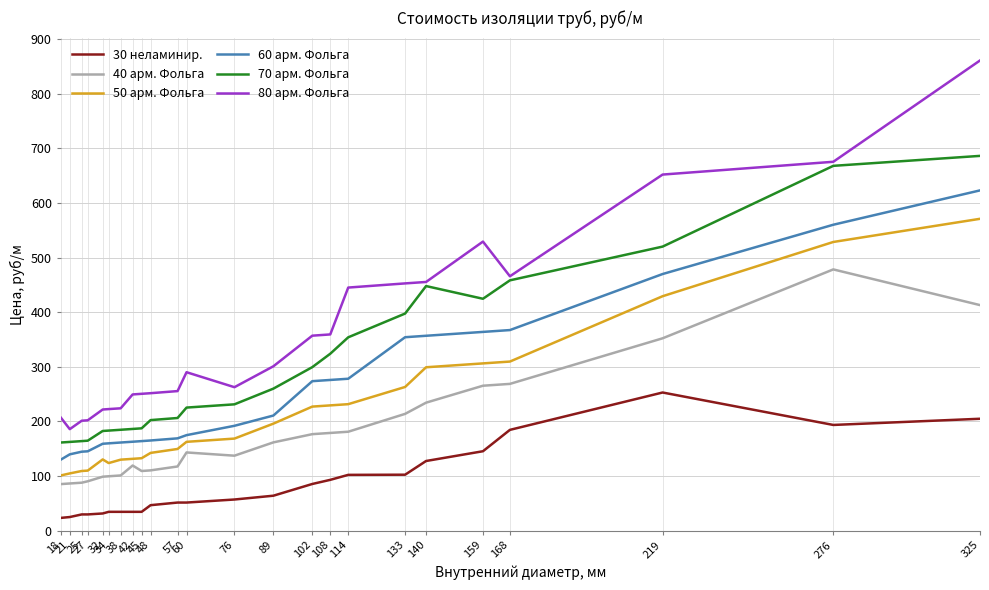

What is the difference between the maximum and minimum values in the 40 арм. Фольга series?

393.1